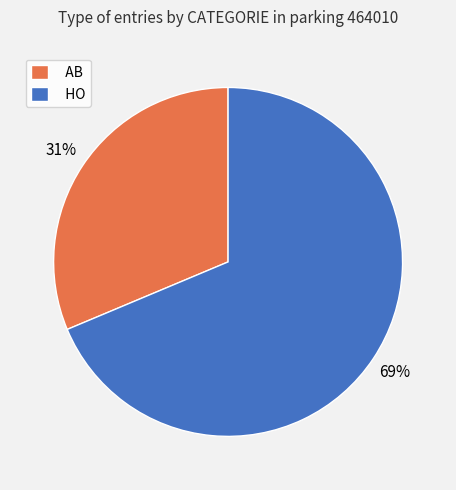

Do AB and HO together represent more than half of the pie?

Yes